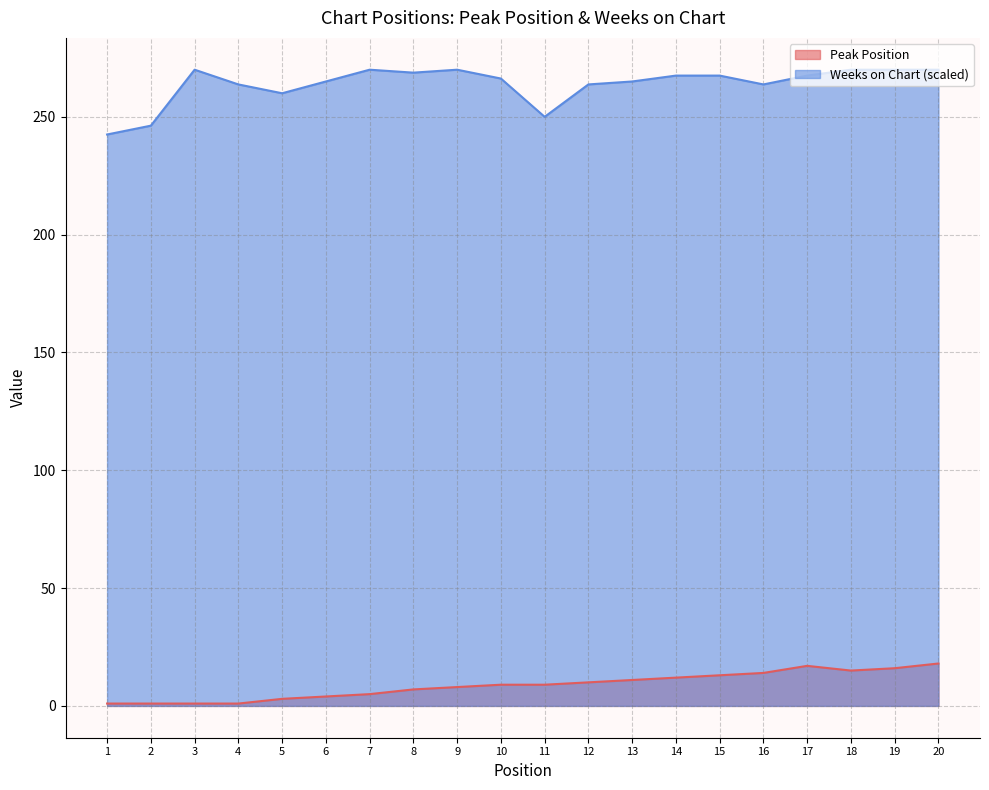

How many interior local peaks does the Peak Position series have?

1